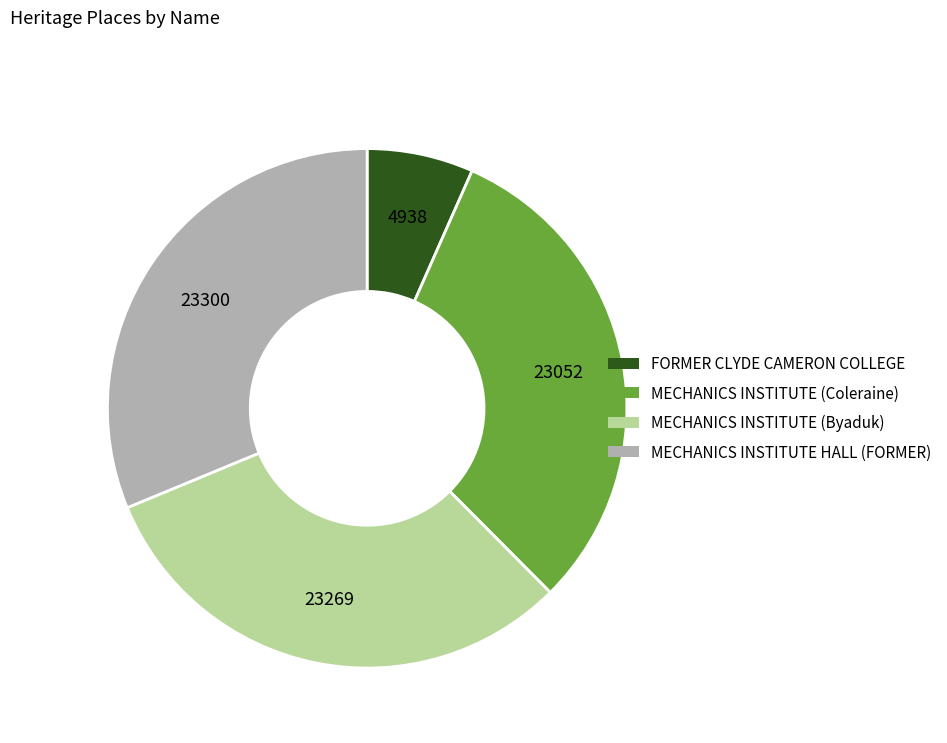

Does any single category account for the majority?

No